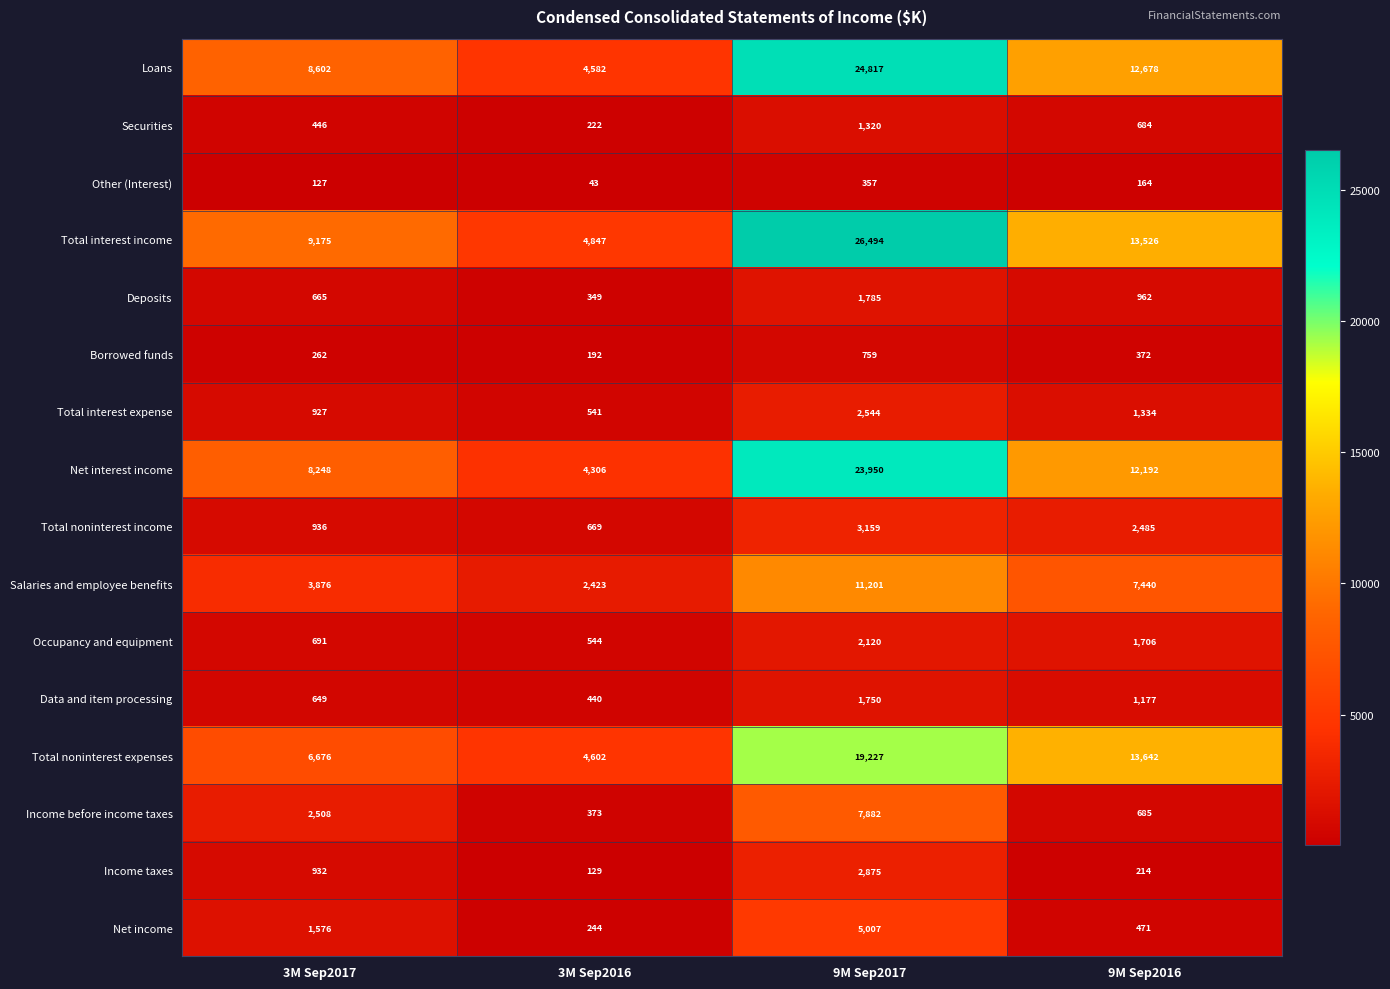

How many Total noninterest expenses values are between 6676 and 19227?

3